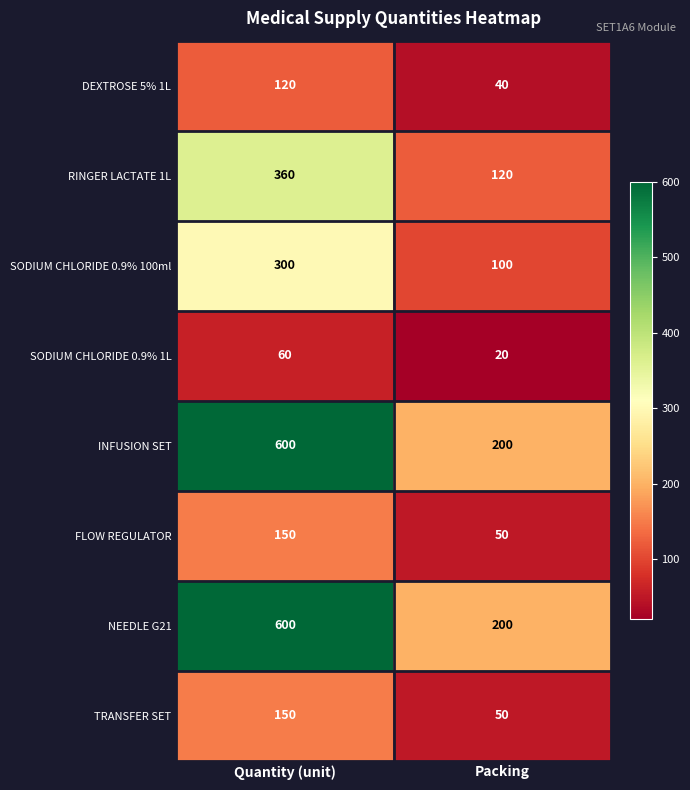

What is the total value across all series at Packing?

780